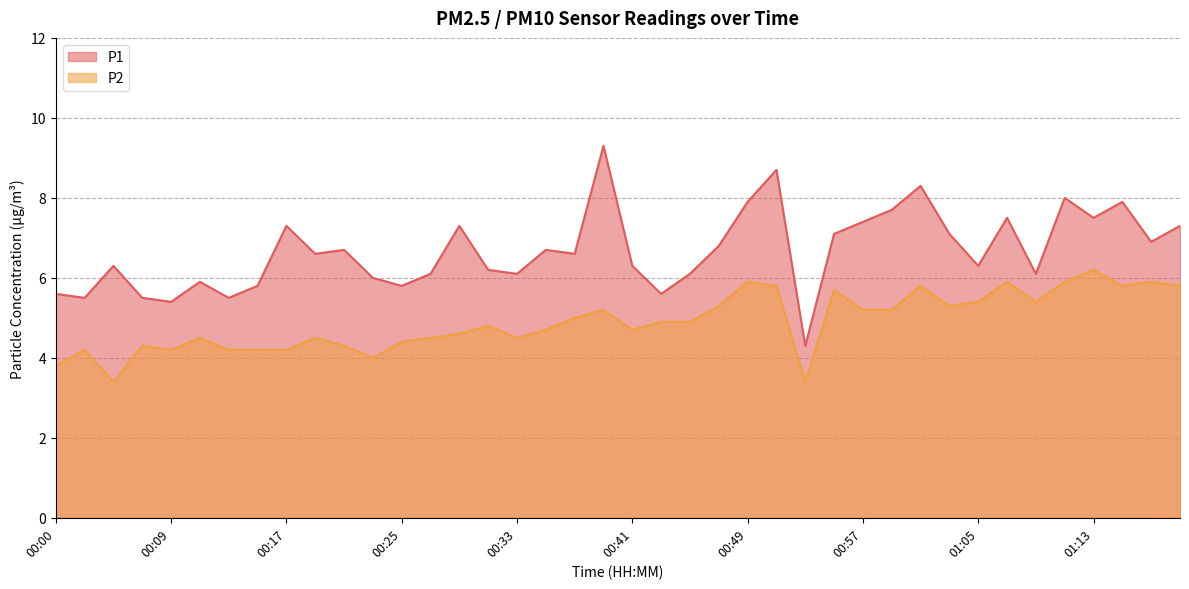

What is the sum of the P2 values at 00:37 and 00:33?

9.5